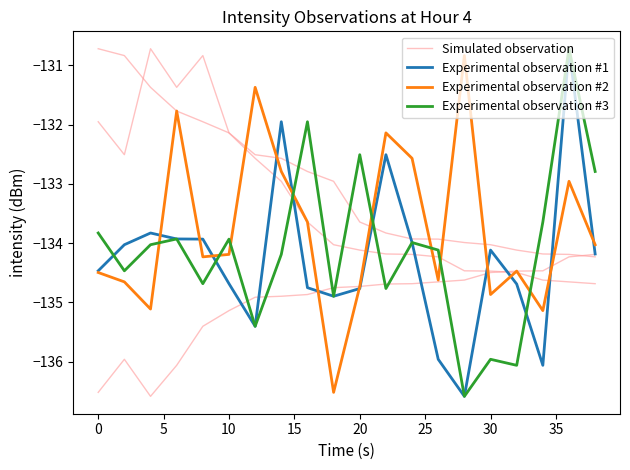

How many data points in Experimental observation #2 are less than -134?

12